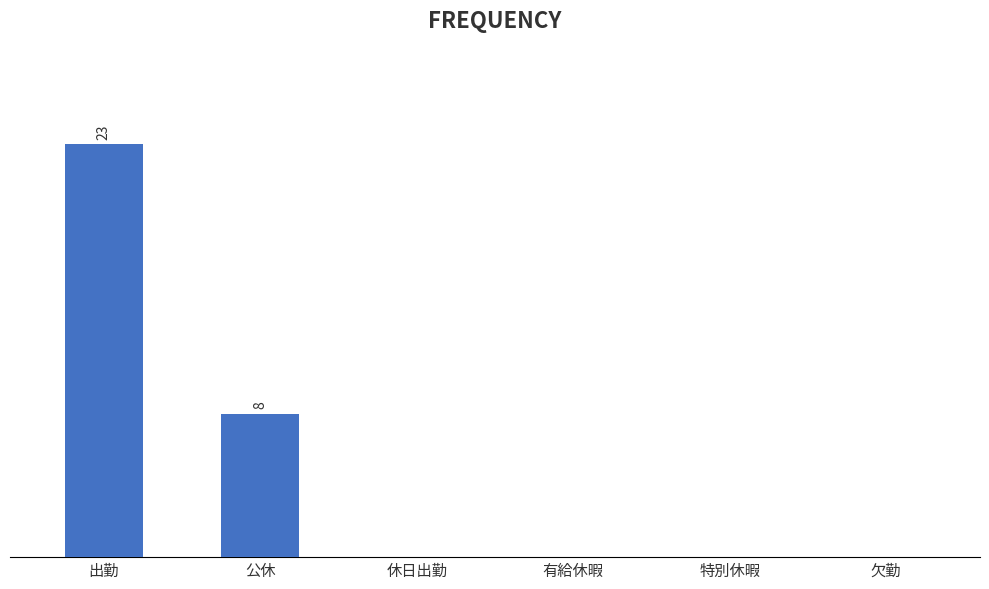

What is the sum of all values?

31